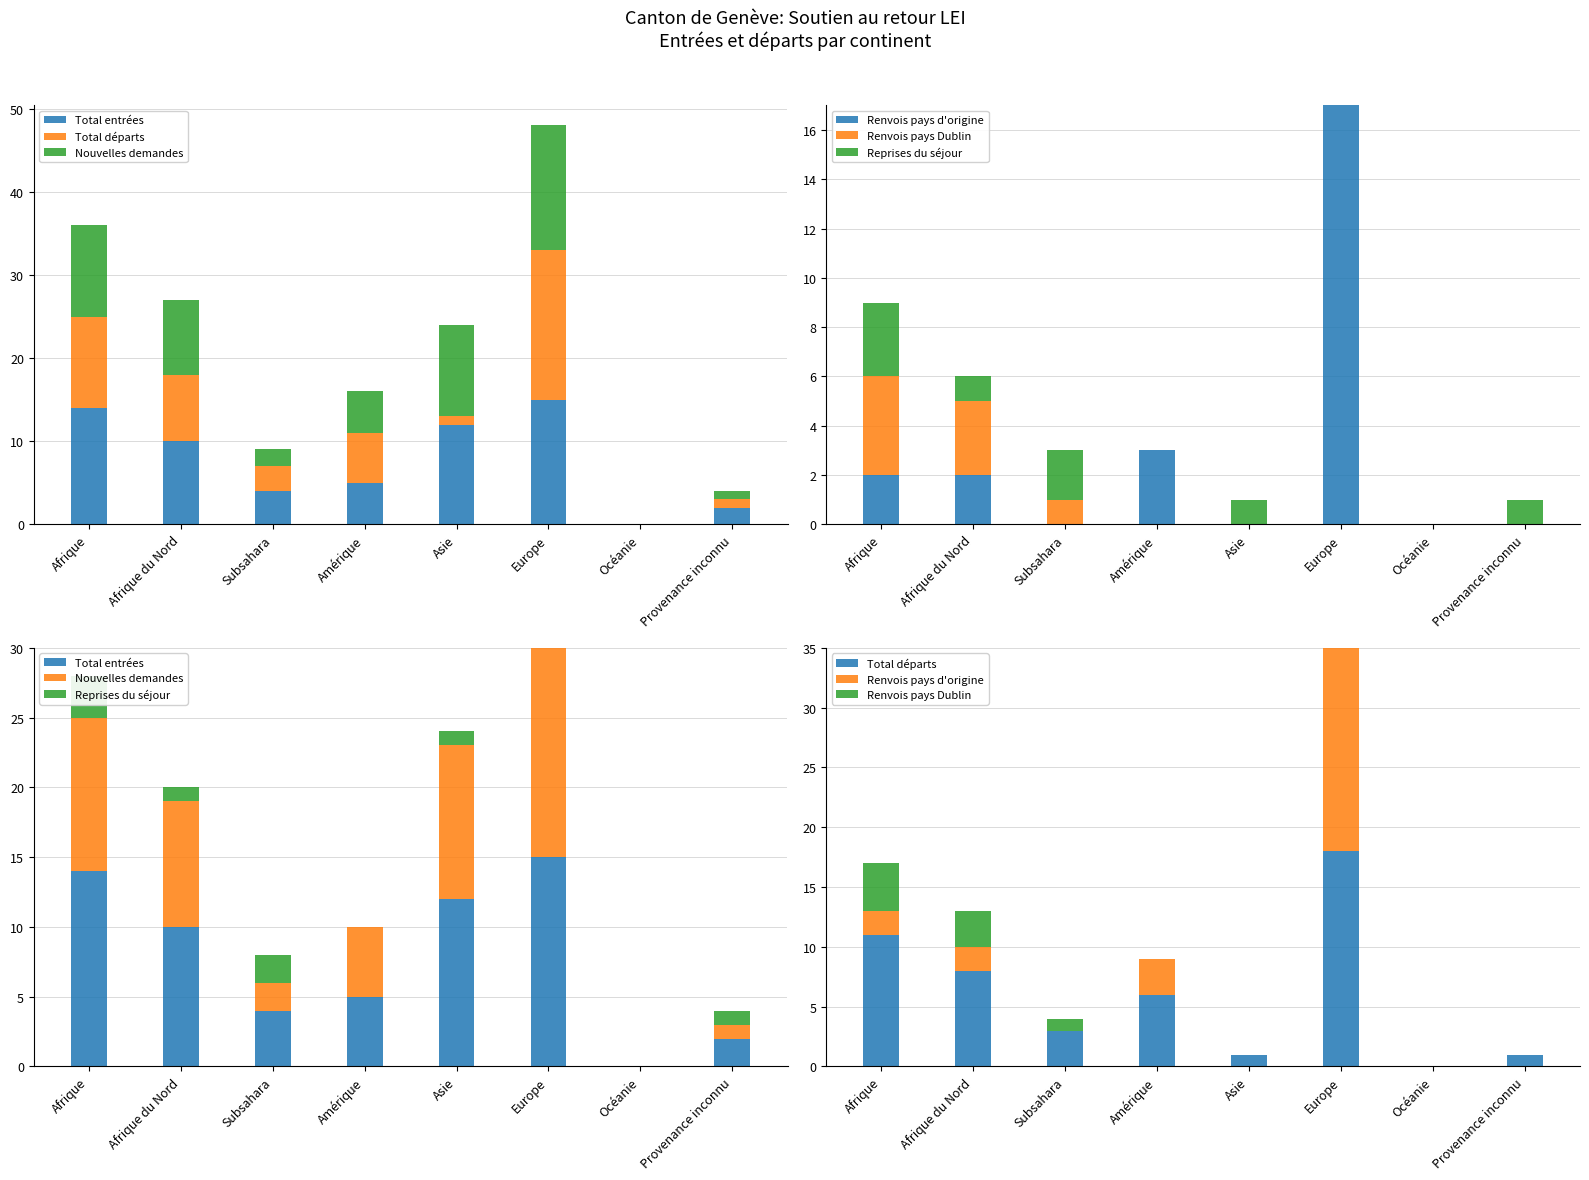

What is the label of the 4th bar from the right?

Asie